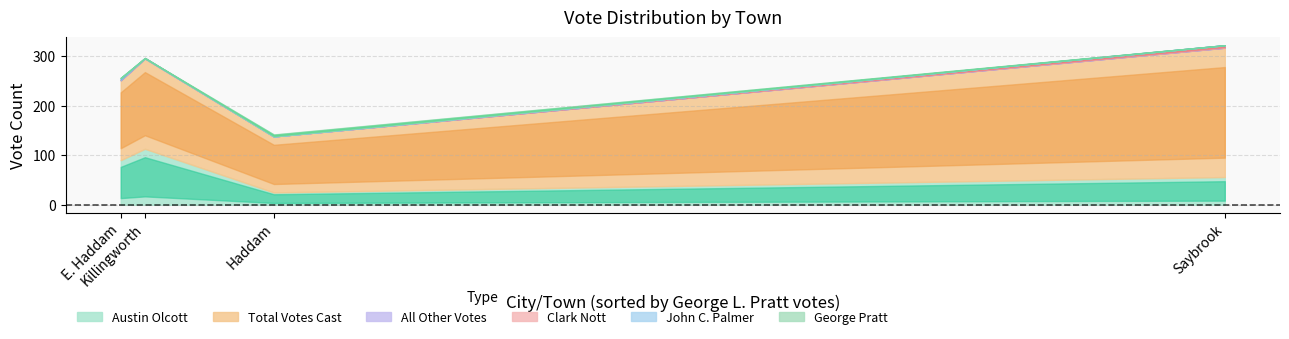

What is the sum of all George Pratt values?

4